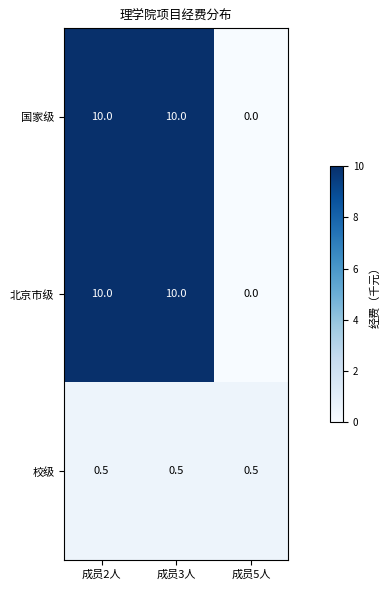

Reading left to right, what are all the values shown in this chart?

国家级: 成员2人=10.0	成员3人=10.0	成员5人=0.0
北京市级: 成员2人=10.0	成员3人=10.0	成员5人=0.0
校级: 成员2人=0.5	成员3人=0.5	成员5人=0.5